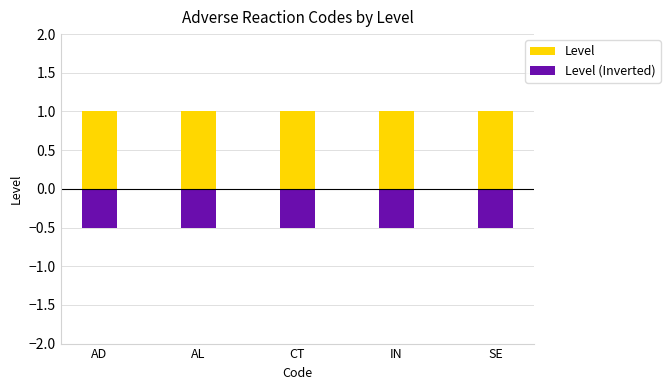

Reading left to right, extract all data points from this chart.

Level: AD=1.0	AL=1.0	CT=1.0	IN=1.0	SE=1.0
Level (Inverted): AD=-0.5	AL=-0.5	CT=-0.5	IN=-0.5	SE=-0.5